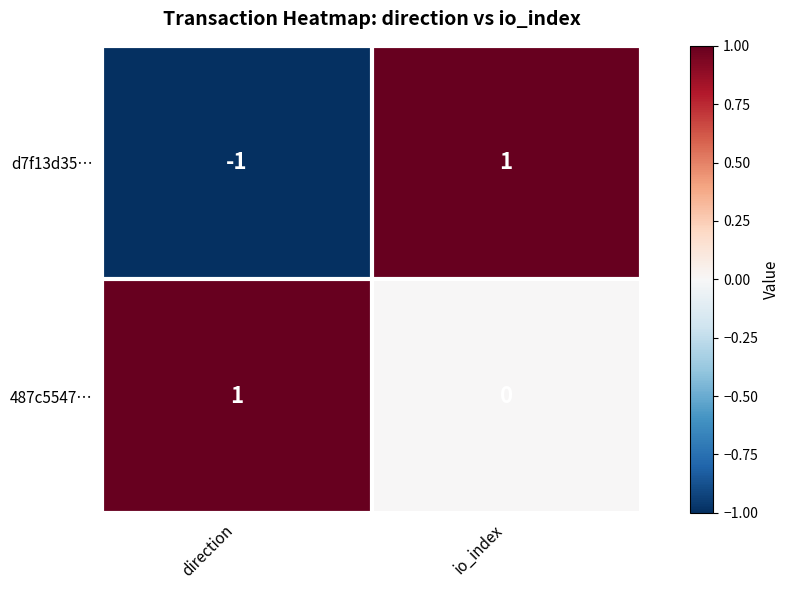

How many values in 487c5547… are above zero?

1